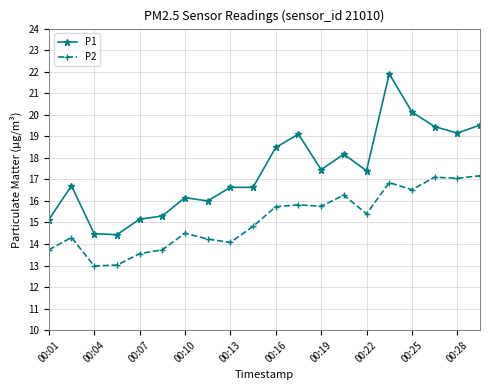

True or false: P1 and P2 intersect in this chart.

False